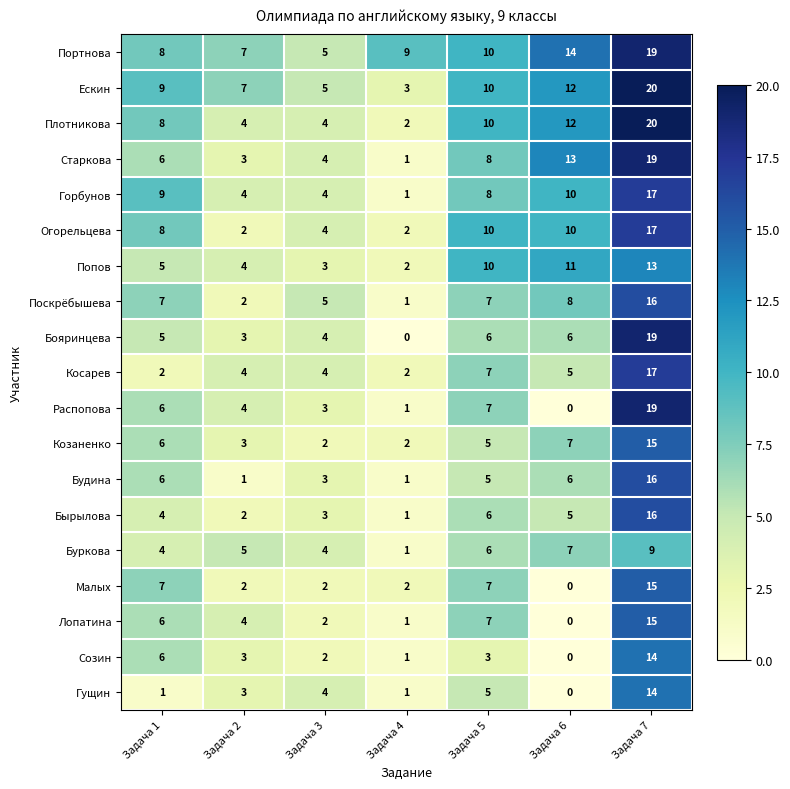

Is it true that Козаненко equals 2 at Задача 6?

False